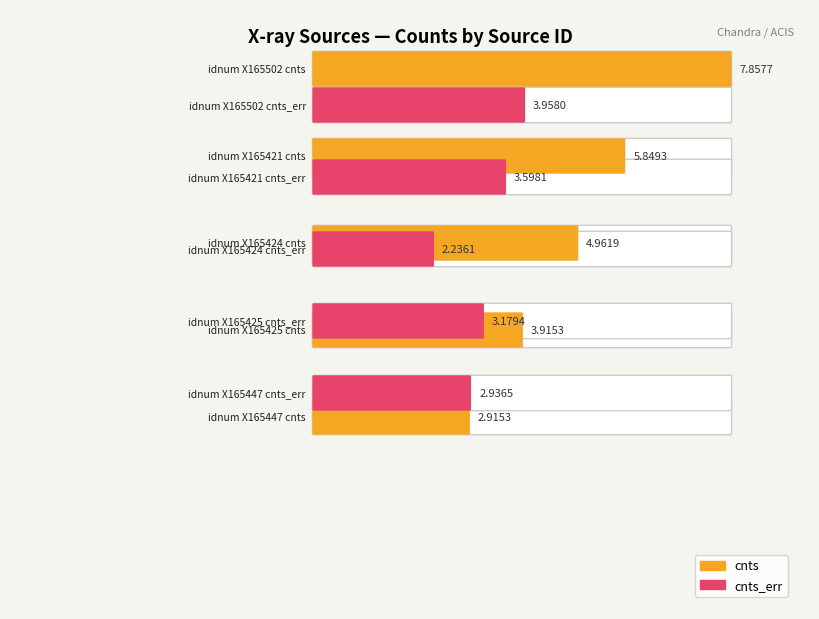

What is the sum of all cnts values?

25.5